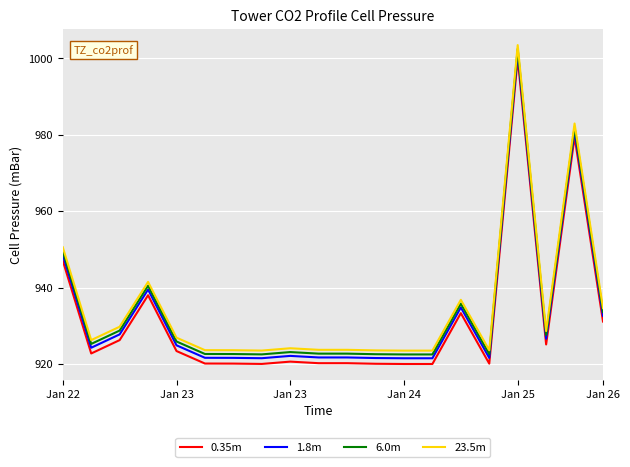

What is the sum of all 23.5m values?

18697.9